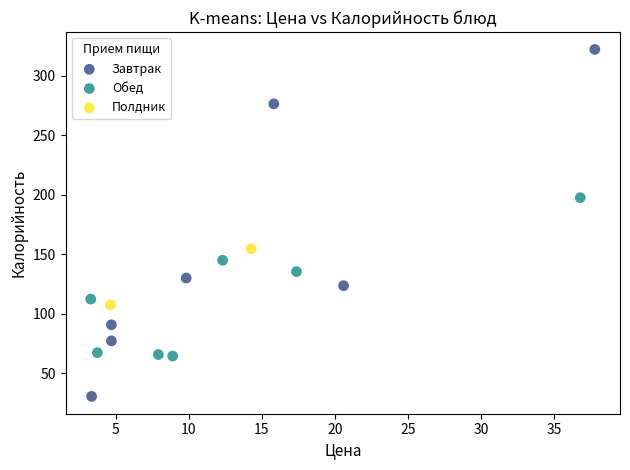

Which series reaches the maximum Y coordinate?

Завтрак